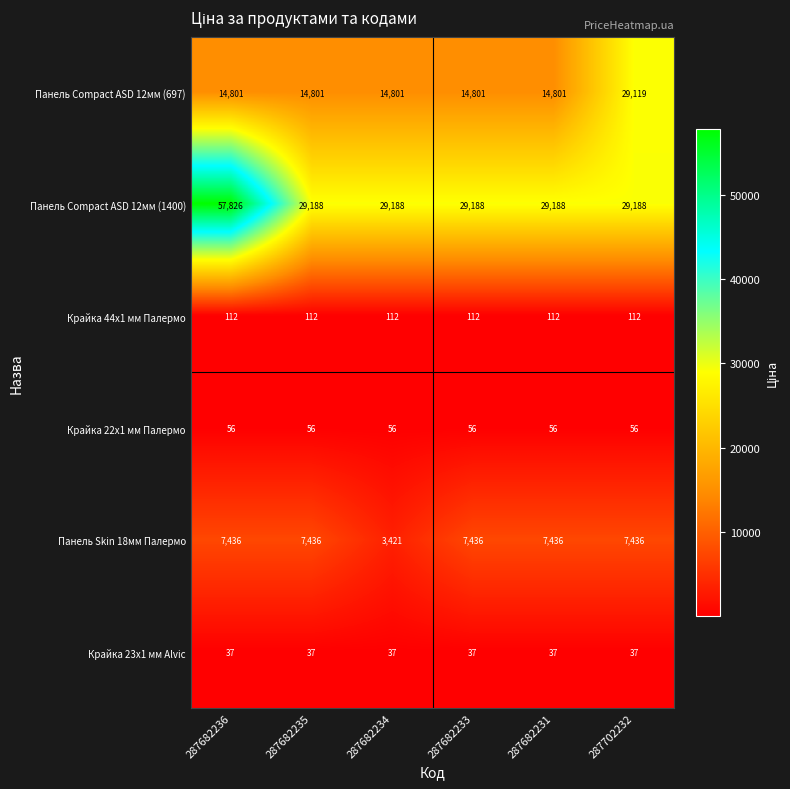

What is the minimum value shown in the chart?

37